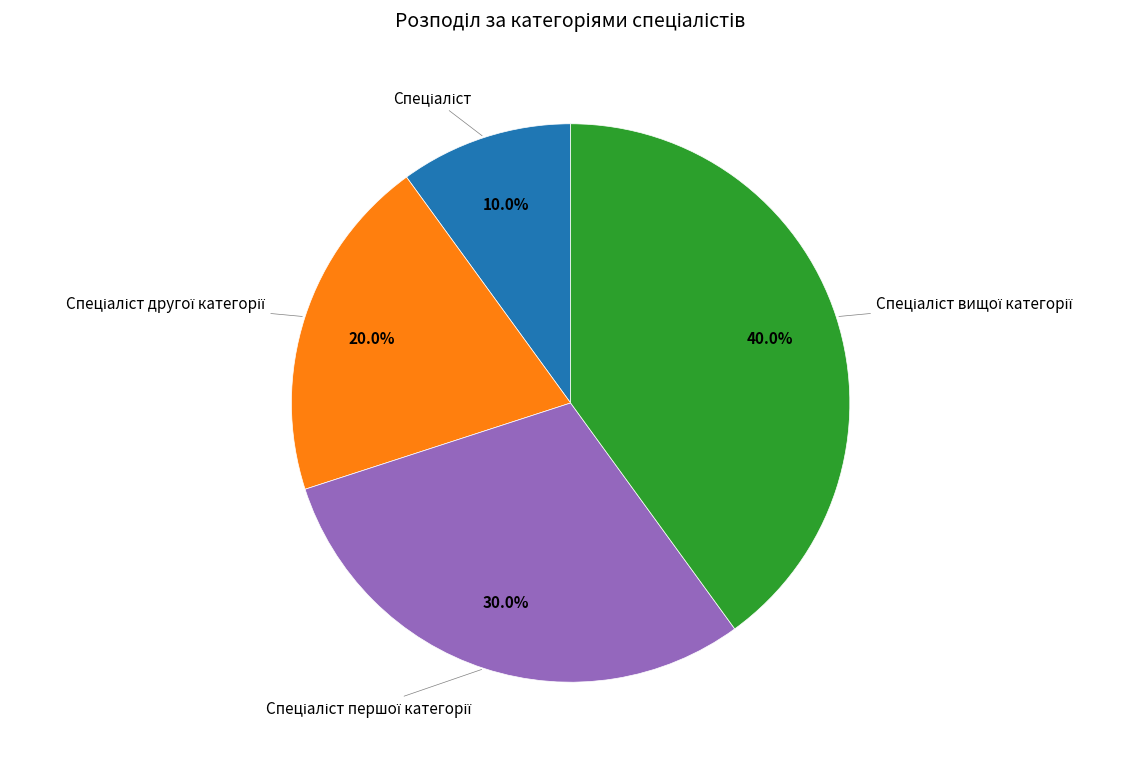

Is there any slice that represents more than half of the pie?

No